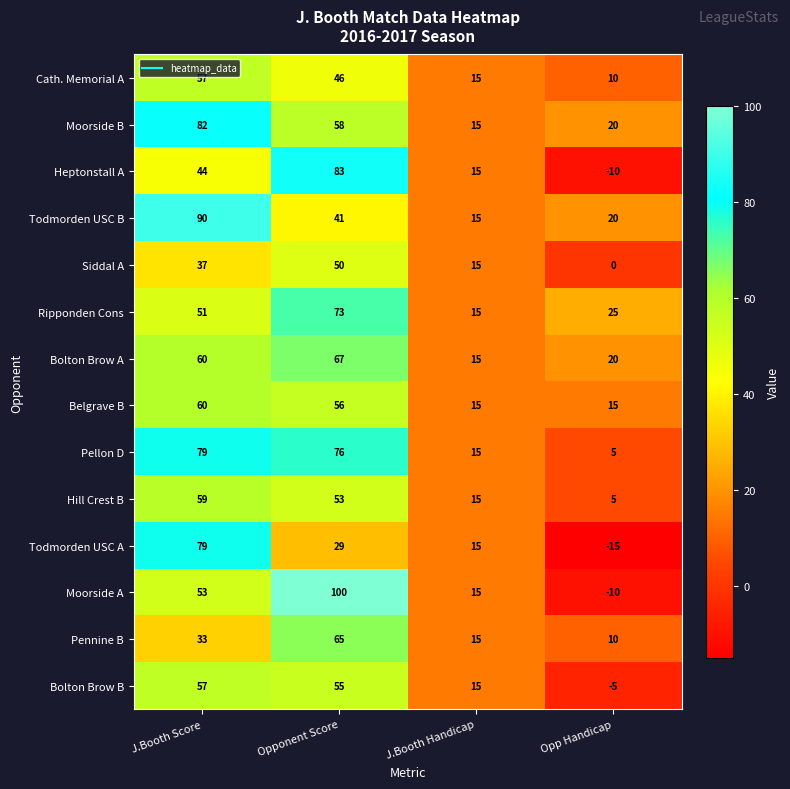

What is the total value across all series at Opponent Score?

852